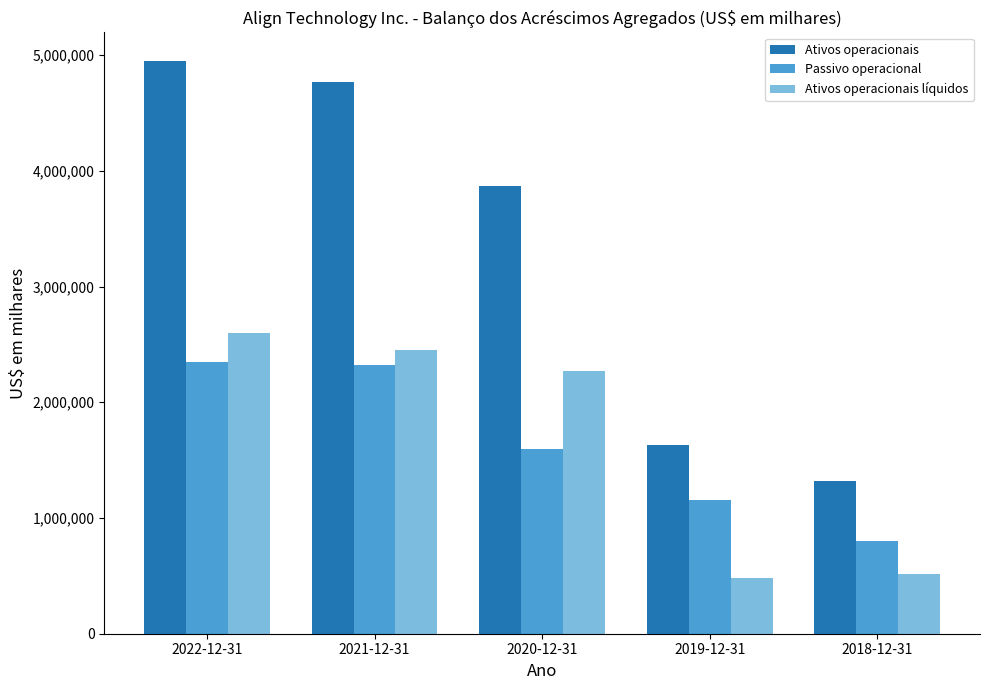

What is the difference between the Passivo operacional values at 2020-12-31 and 2021-12-31?

723578